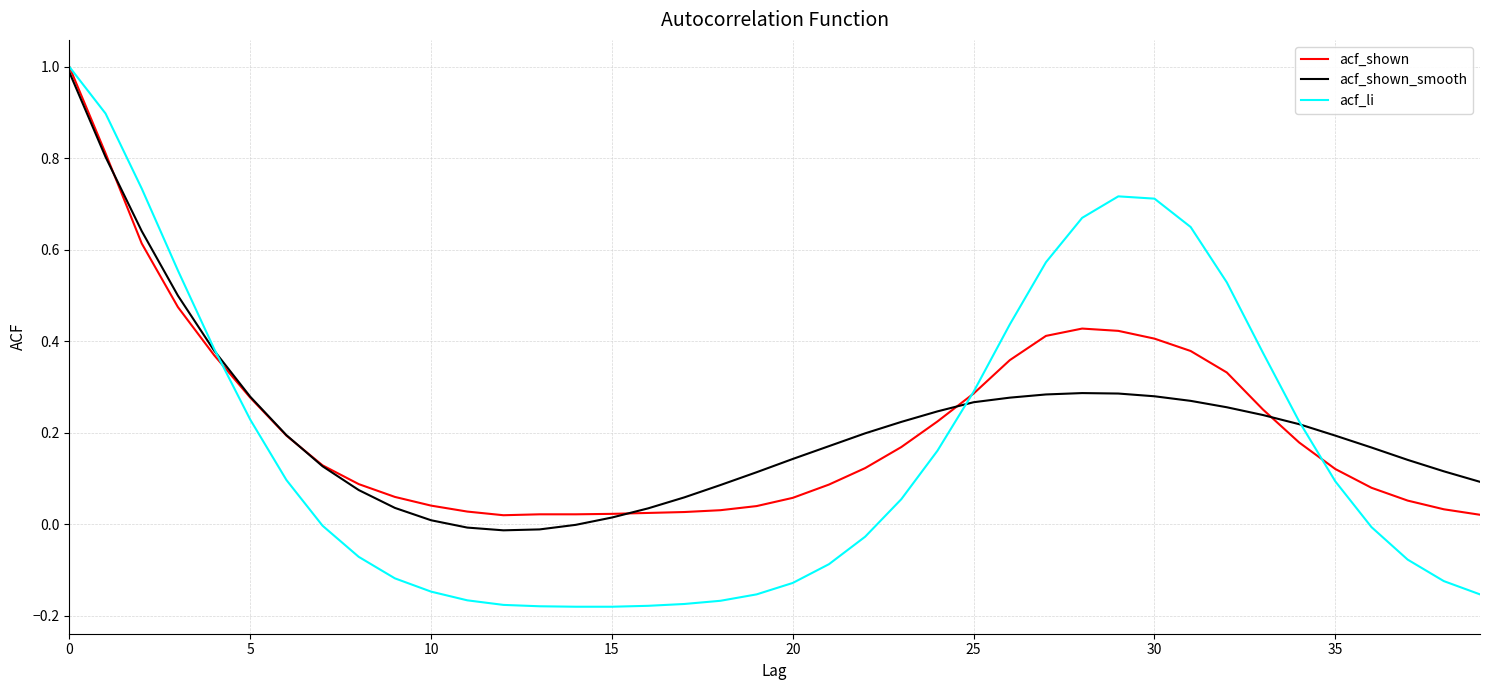

Which series has the widest spread of values?

acf_li